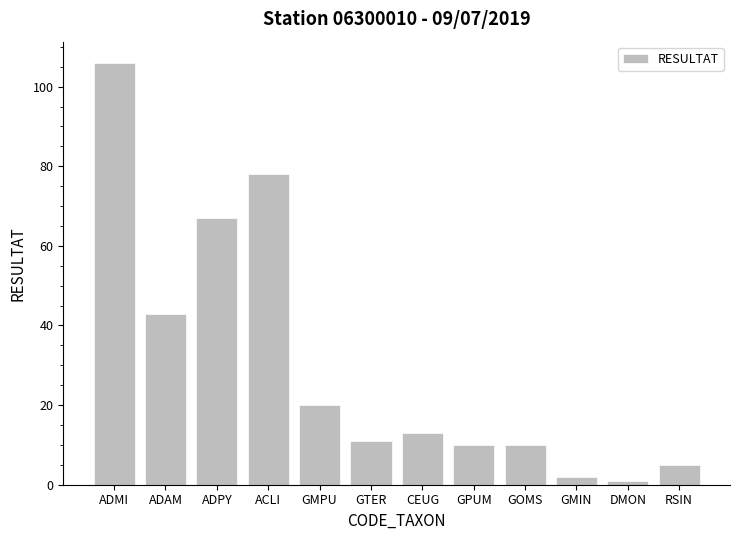

Reading right to left, list all the values displayed in this chart.

5	1	2	10	10	13	11	20	78	67	43	106